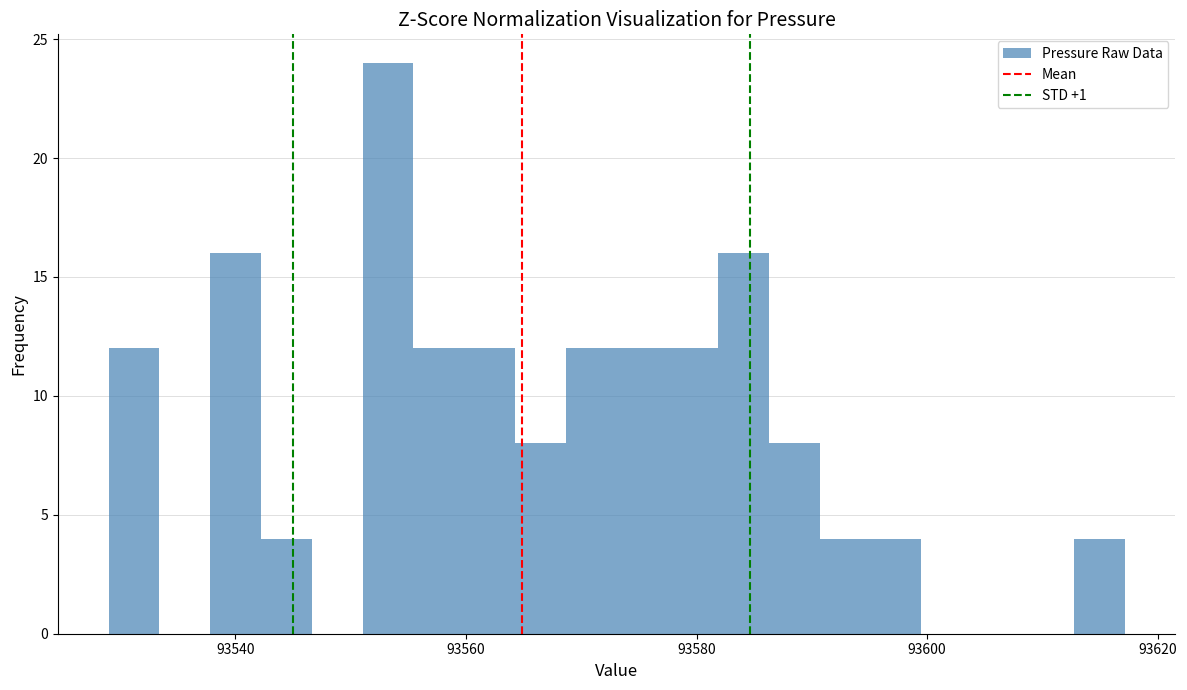

Read against the x-axis, roughly where is the centre of the tallest bar?

93554